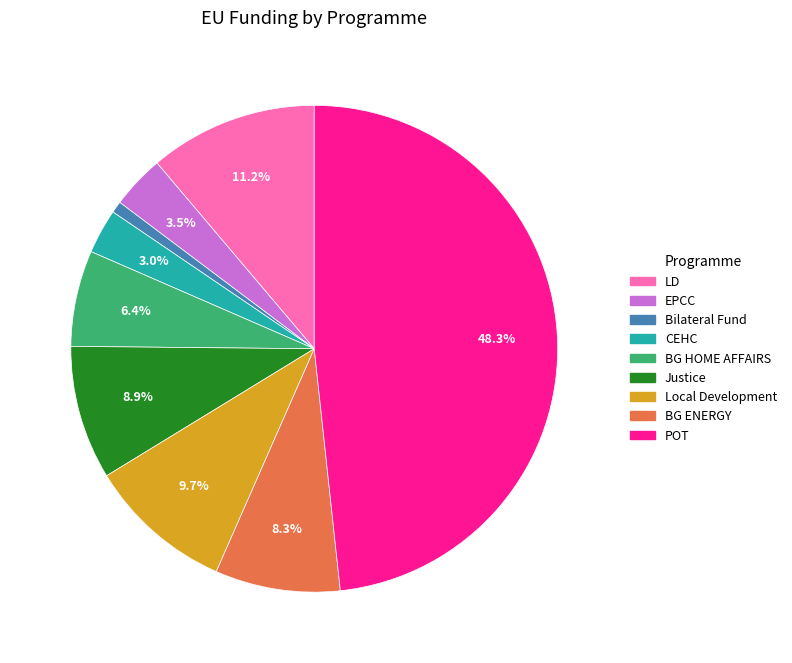

The BG ENERGY slice represents 8% of the pie. True or false?

True